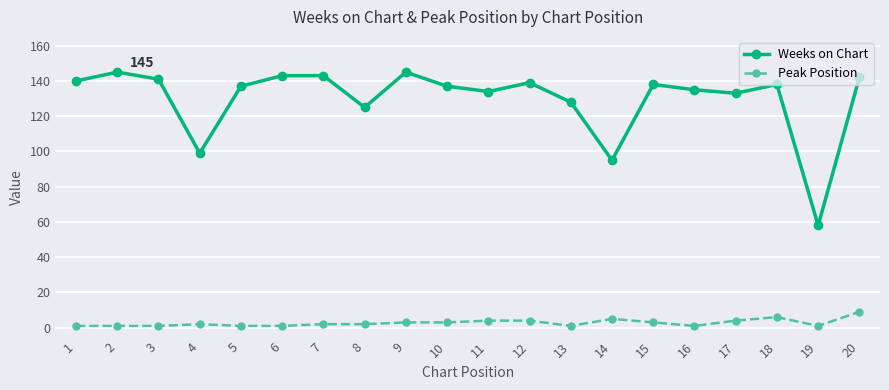

What is the difference between the maximum and second lowest values in the Weeks on Chart series?

50